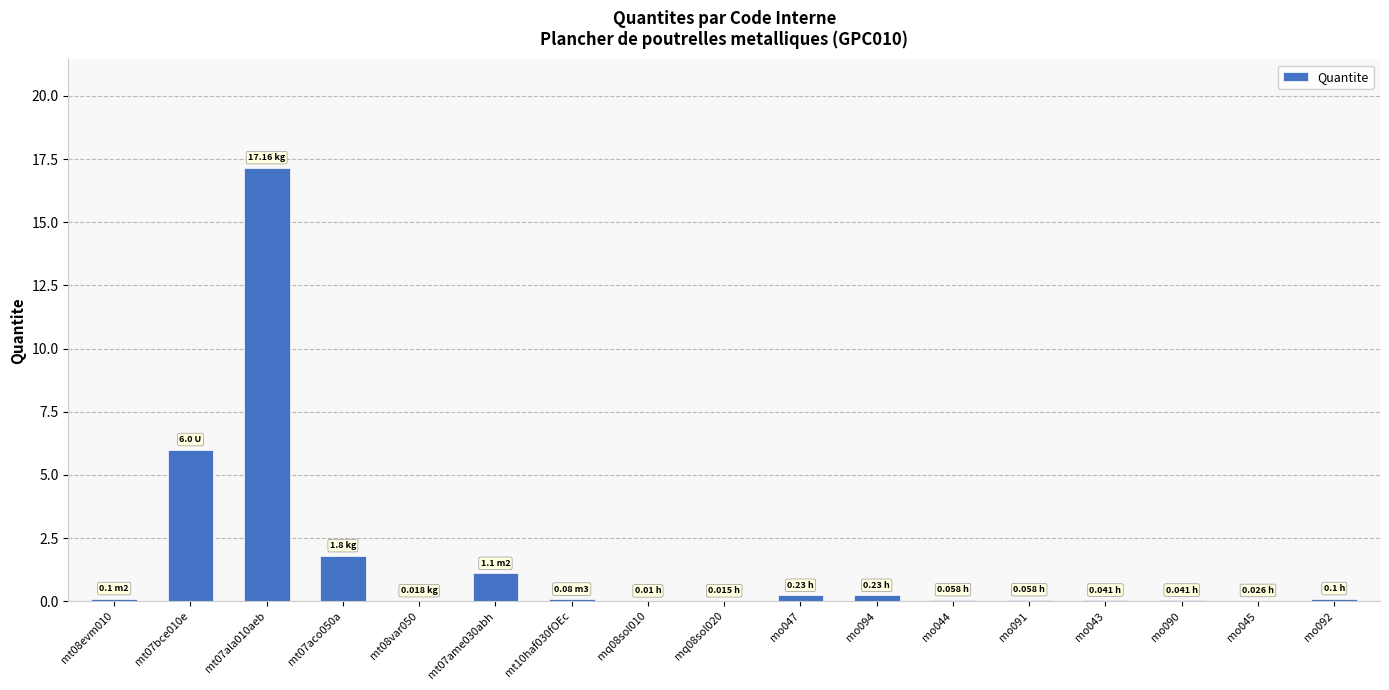

What is the sum of all values?

27.1